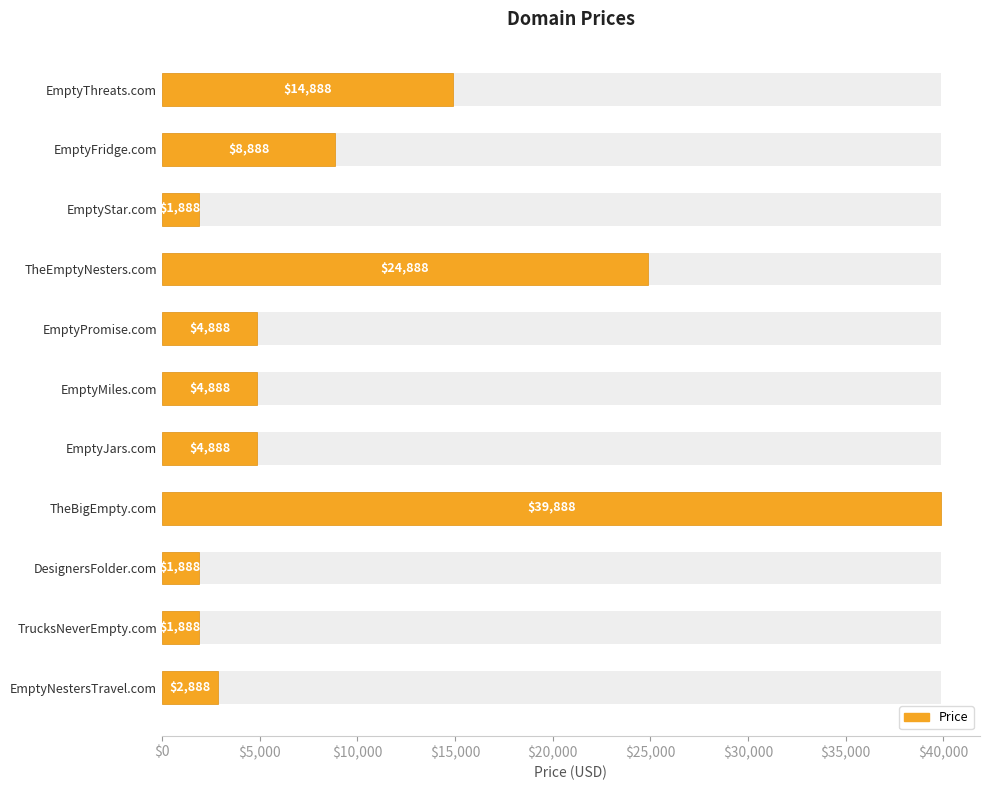

What is the sum of all values?

111768